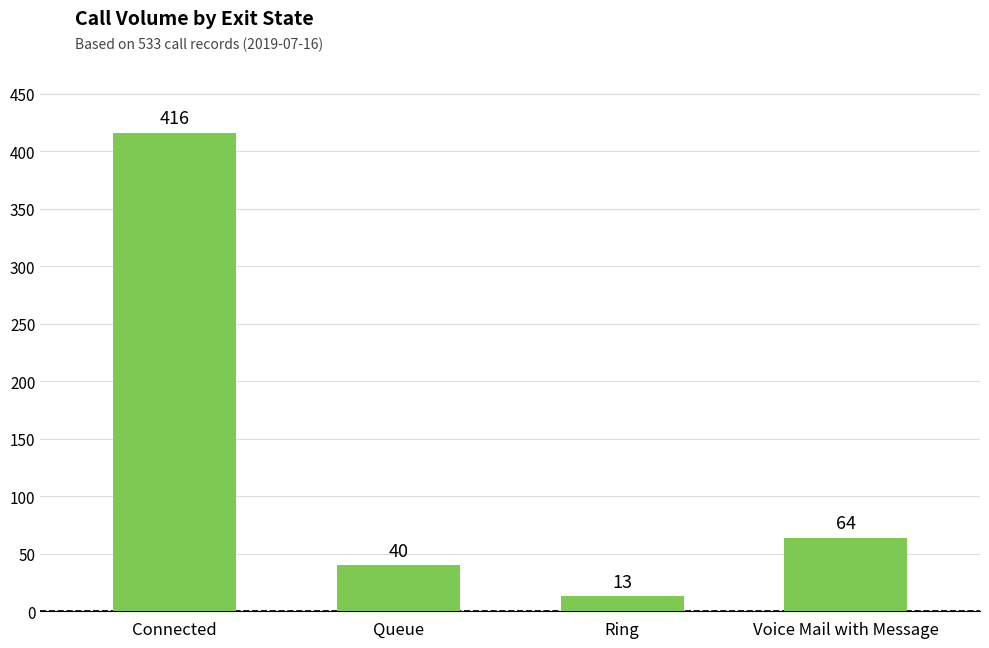

Count the number of categories in the chart.

4